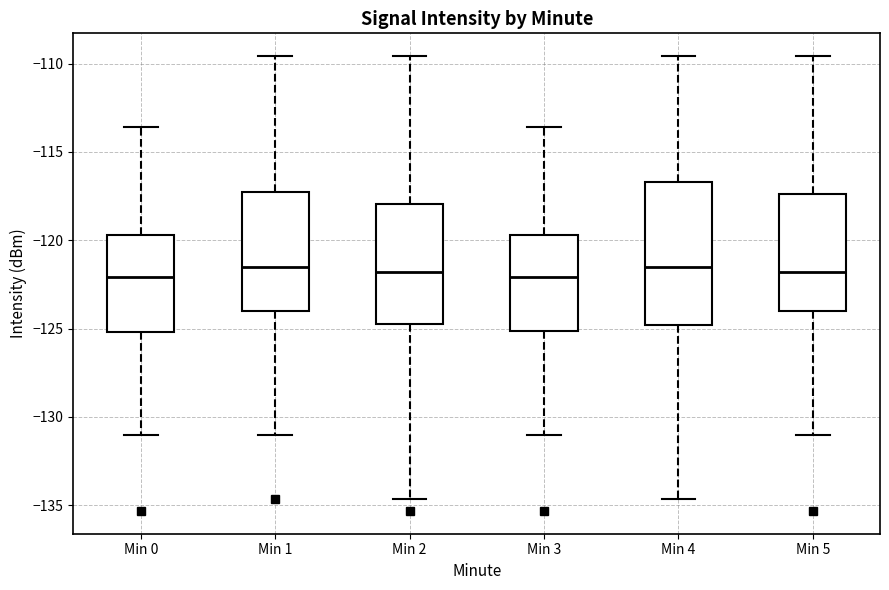

Reading left to right, transcribe this box plot: for each box, give where its median line is, the range the box spans, and where its two whiskers end, as read against the y-axis. The values are not printed on the chart, so give them approximately, as read against the axis.

Min 0: median -122.0, box -125.0 to -119.5, whiskers -131.0 to -113.5
Min 1: median -121.5, box -124.0 to -117.5, whiskers -131.0 to -109.5
Min 2: median -122.0, box -124.5 to -118.0, whiskers -134.5 to -109.5
Min 3: median -122.0, box -125.0 to -119.5, whiskers -131.0 to -113.5
Min 4: median -121.5, box -125.0 to -116.5, whiskers -134.5 to -109.5
Min 5: median -122.0, box -124.0 to -117.5, whiskers -131.0 to -109.5